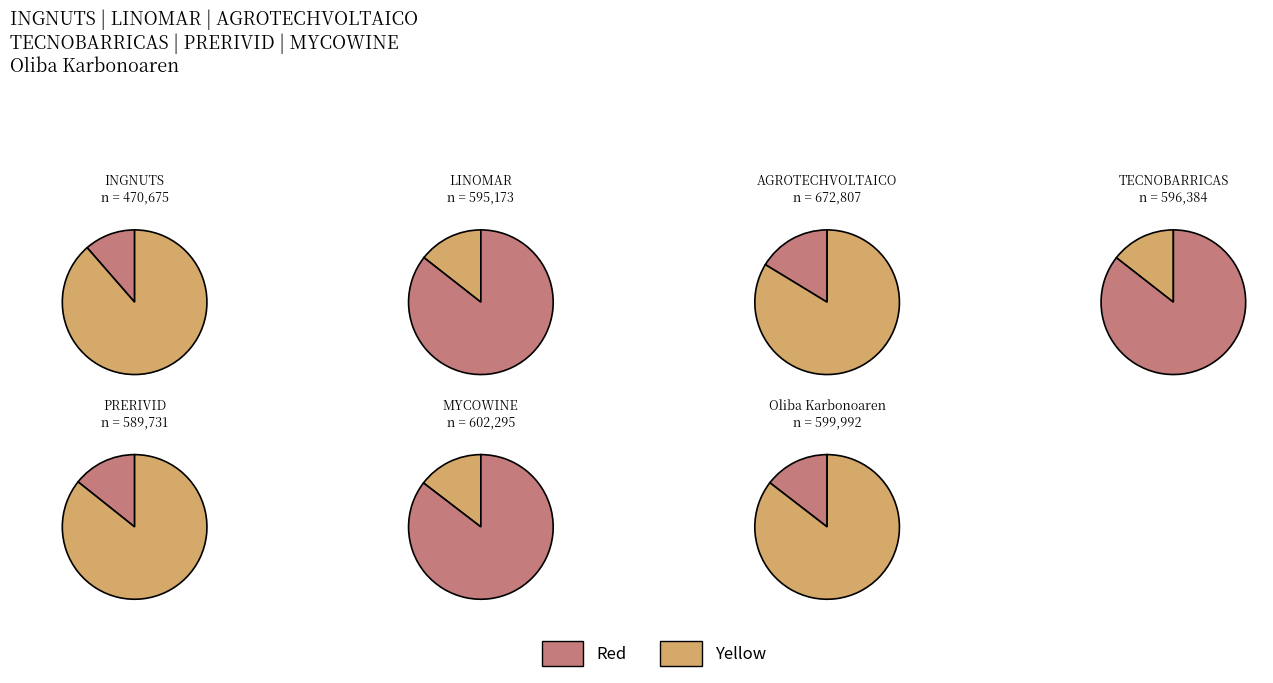

What percentage do Oliba Karbonoaren and INGNUTS together represent?

25.9%